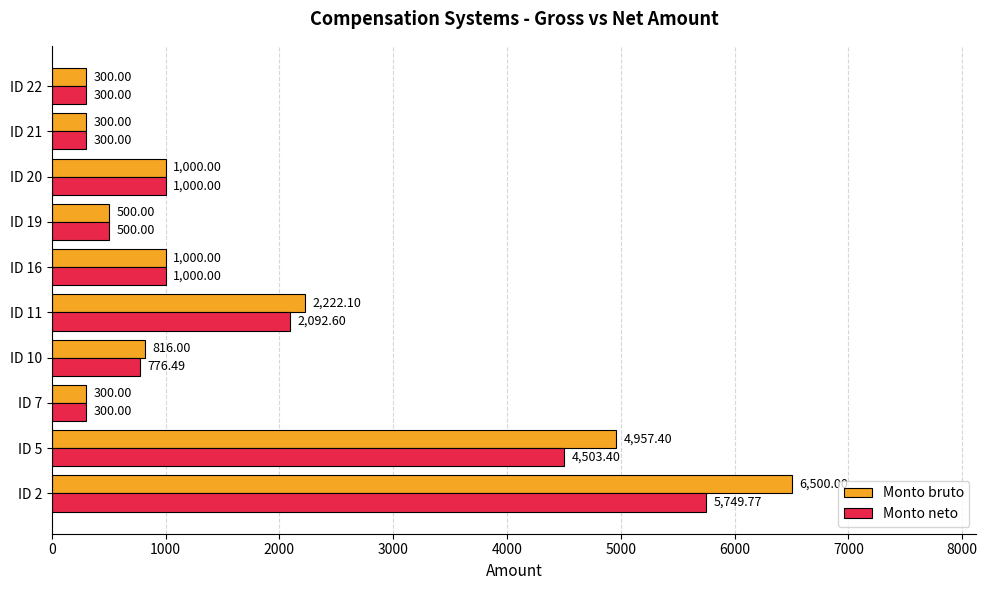

Which series has the widest spread of values?

Monto bruto